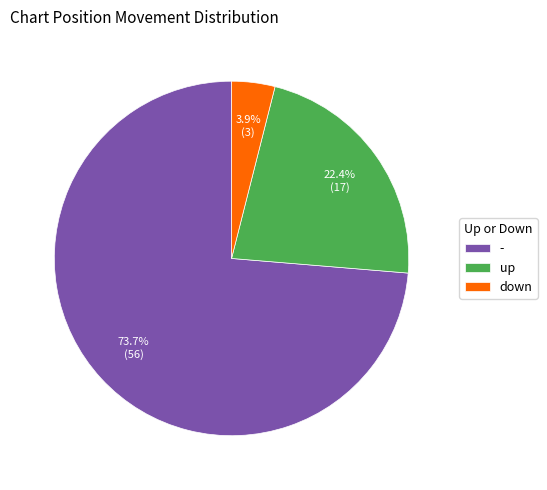

What percentage is the - slice, to the nearest percent?

74%